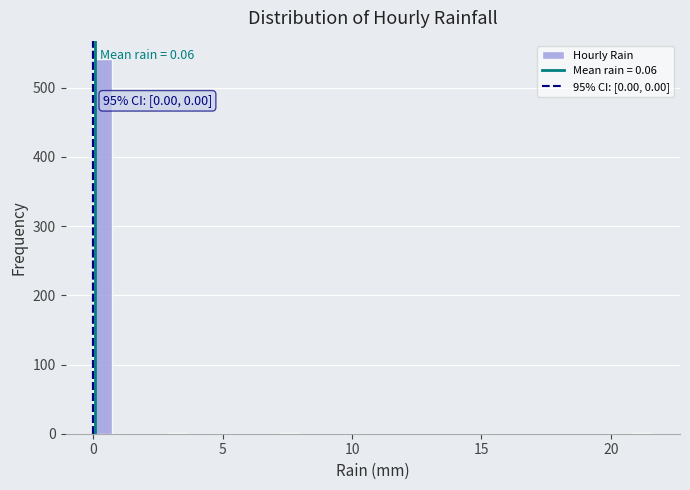

Read against the x-axis, roughly where is the centre of the tallest bar?

0.5